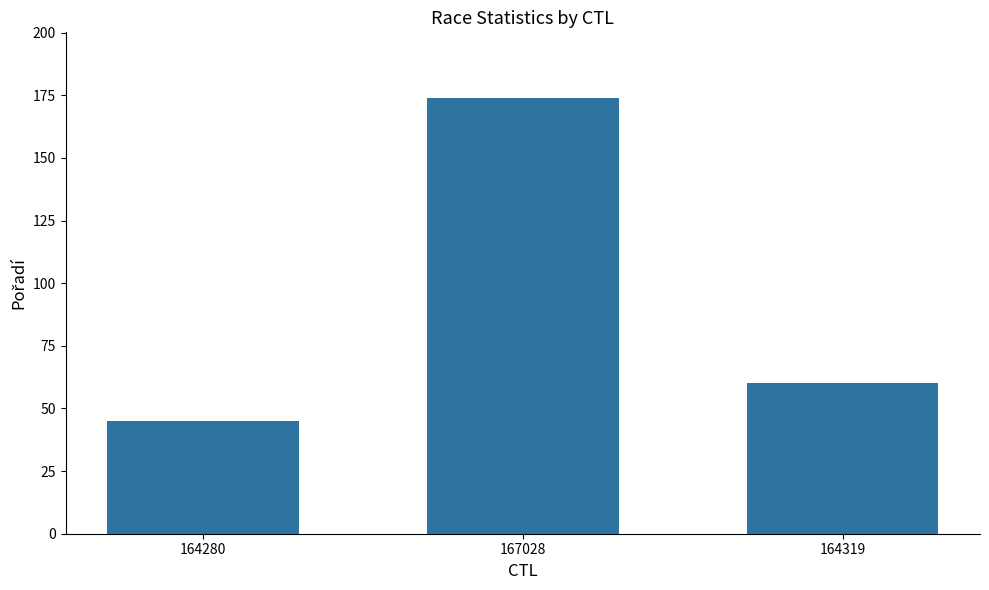

What is the maximum value shown in the chart?

174